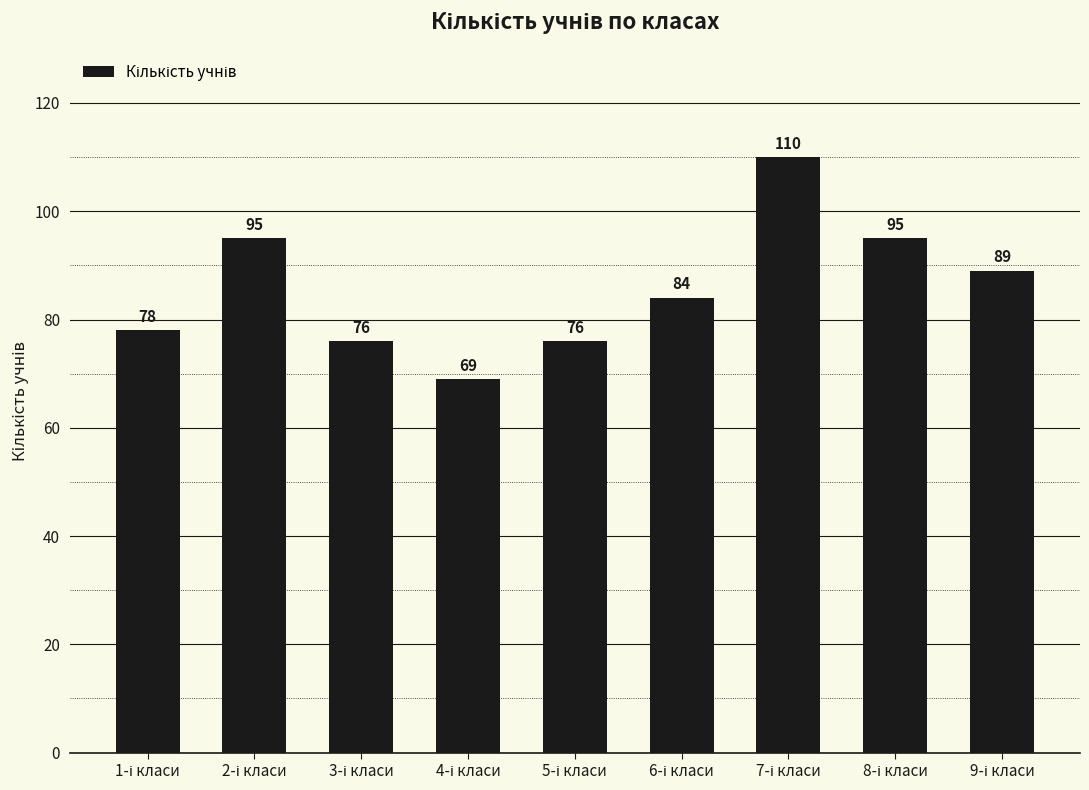

Reading left to right, list all the values displayed in this chart.

78	95	76	69	76	84	110	95	89